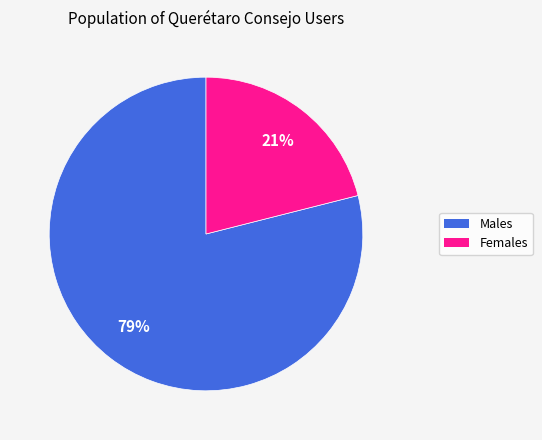

The Females slice represents 21% of the pie. True or false?

True